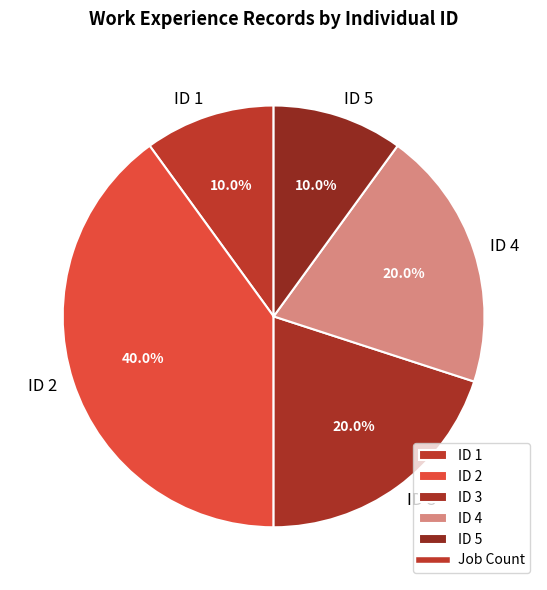

Does any single category account for the majority?

No